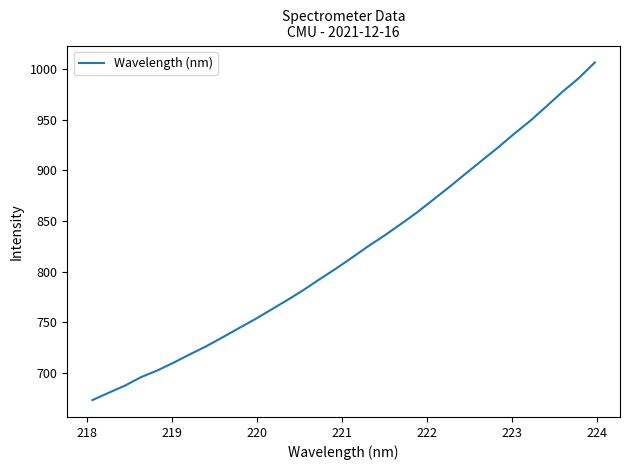

What is the difference between the maximum and minimum values?

333.8